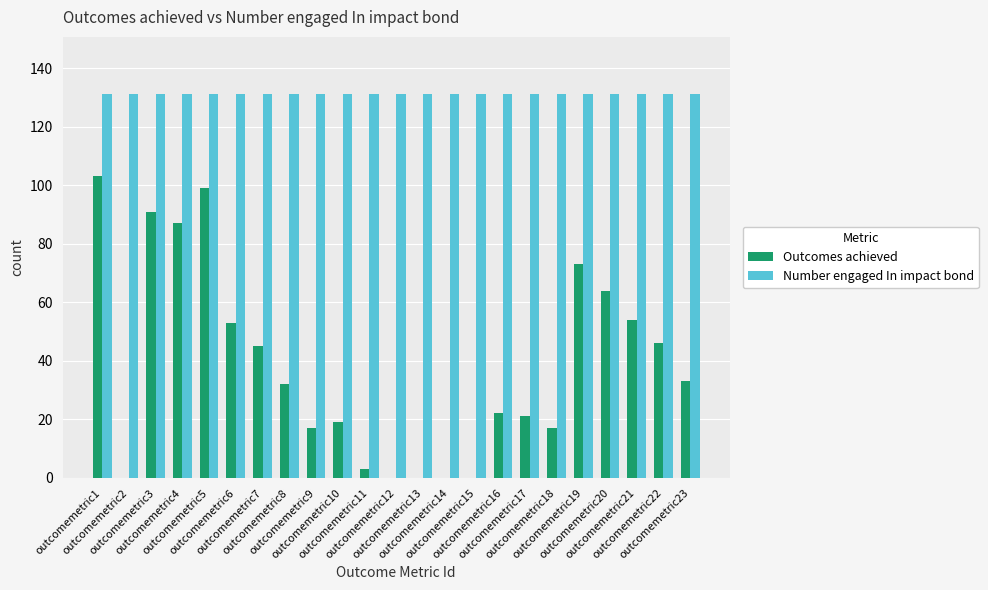

Are the bars horizontal?

No